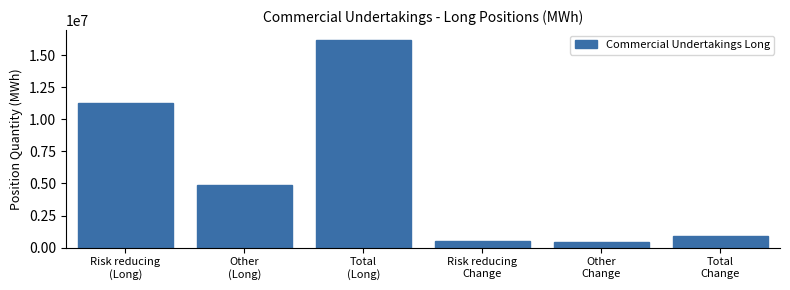

Reading right to left, what are all the values shown in this chart?

915910	401500	514410	16144098	4881510	11262588